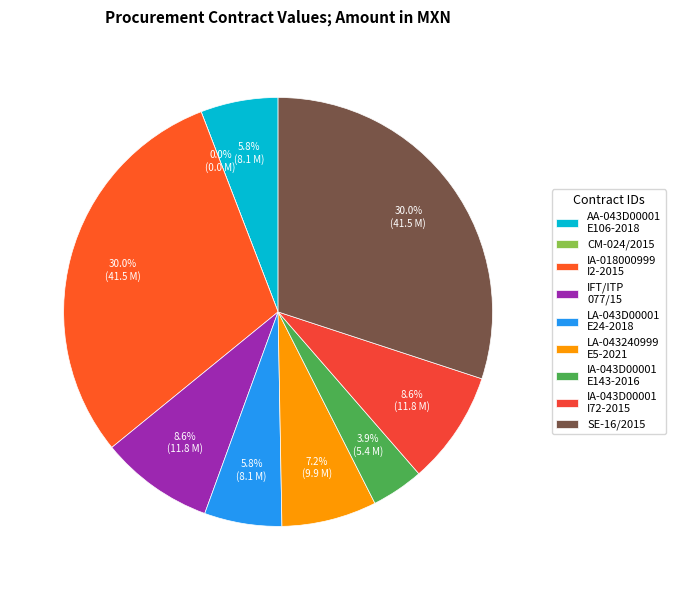

What percentage is NOT represented by AA-043D00001-E106-2018?

94.2%